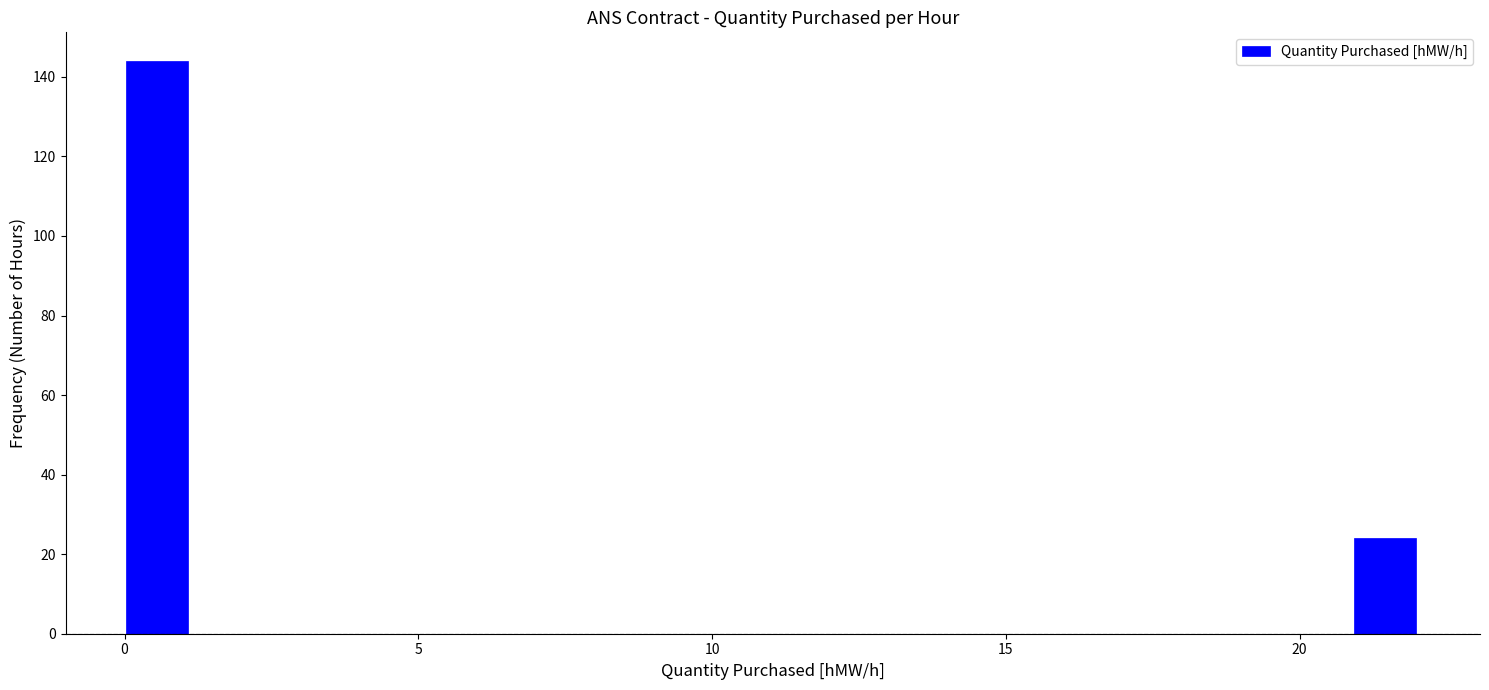

Read against the x-axis, roughly where is the centre of the tallest bar?

0.5